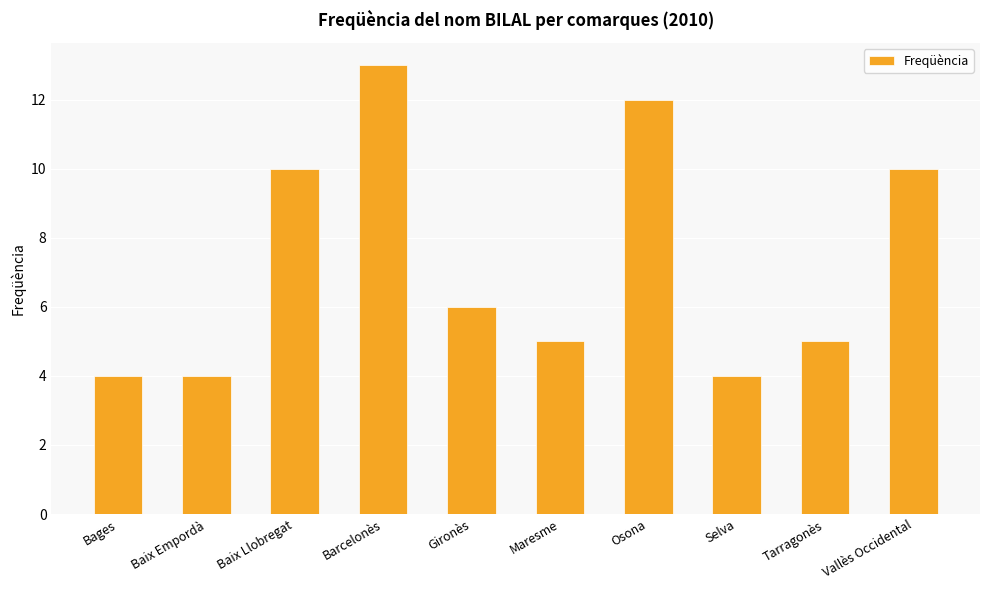

What is the average value?

7